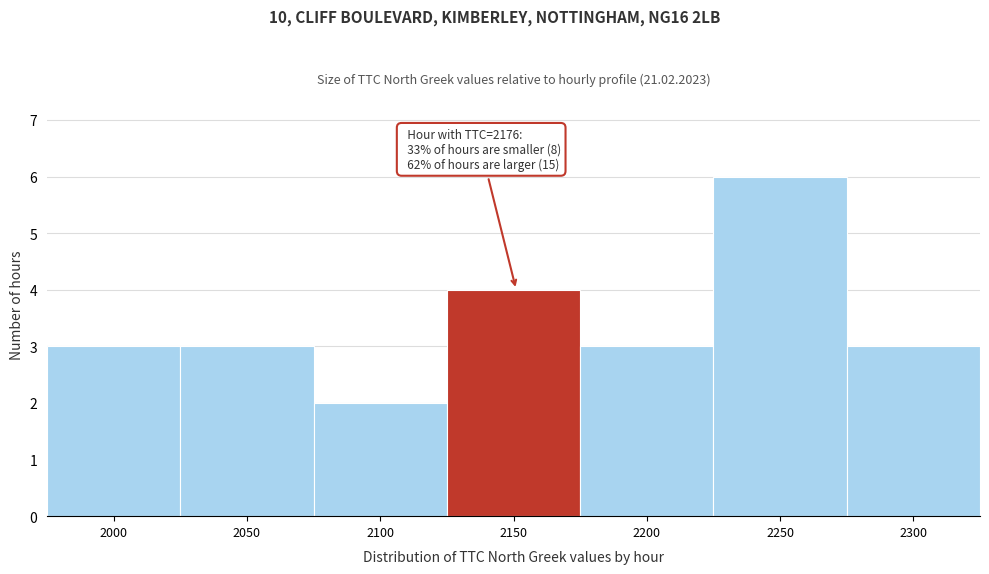

Reading left to right, extract all data points from this chart.

2000=3	2050=3	2100=2	2150=4	2200=3	2250=6	2300=3